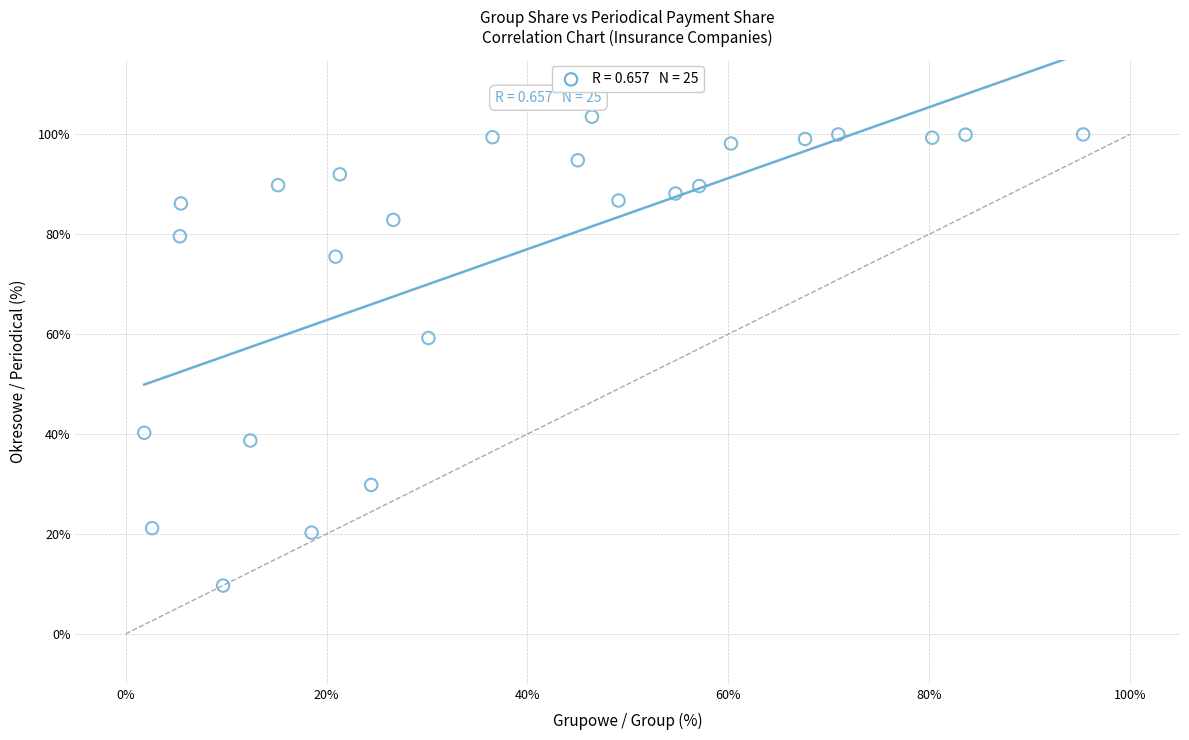

What is the range of X values (max minus min)?

93.5